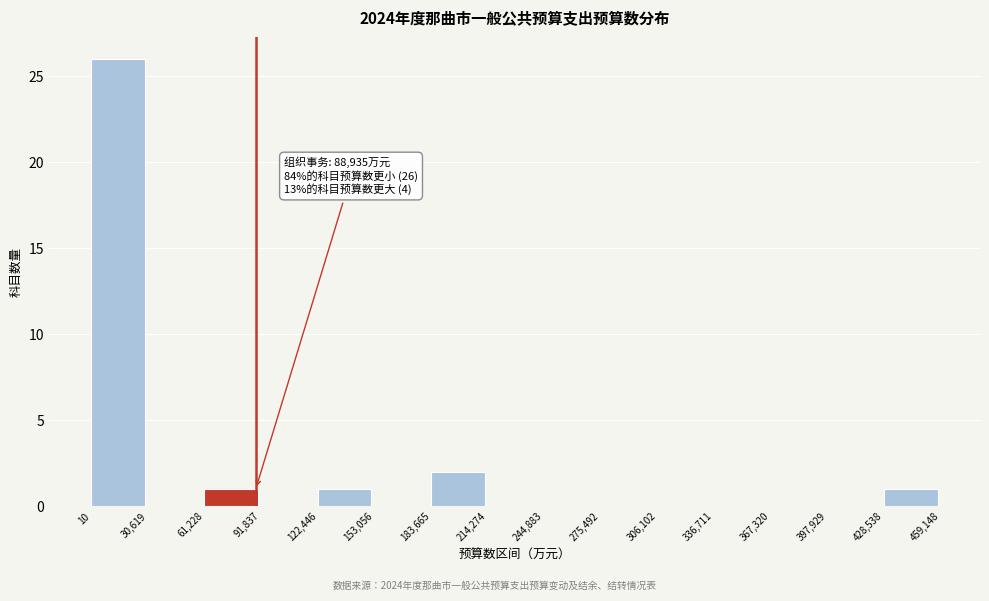

Which range on the x-axis has the tallest bar?

10 to 30,619